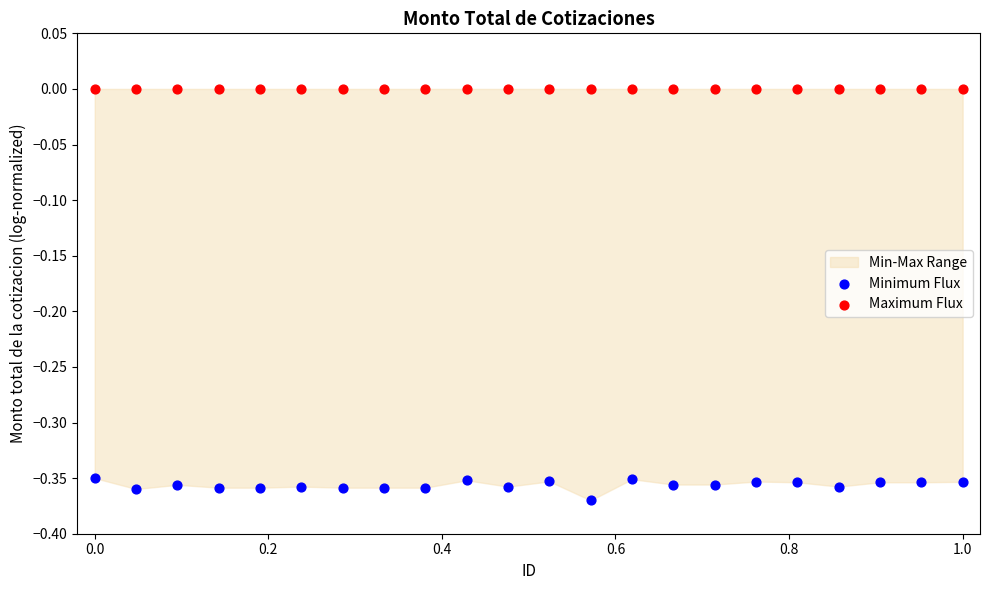

Which series contains the lowest Y value?

Minimum Flux